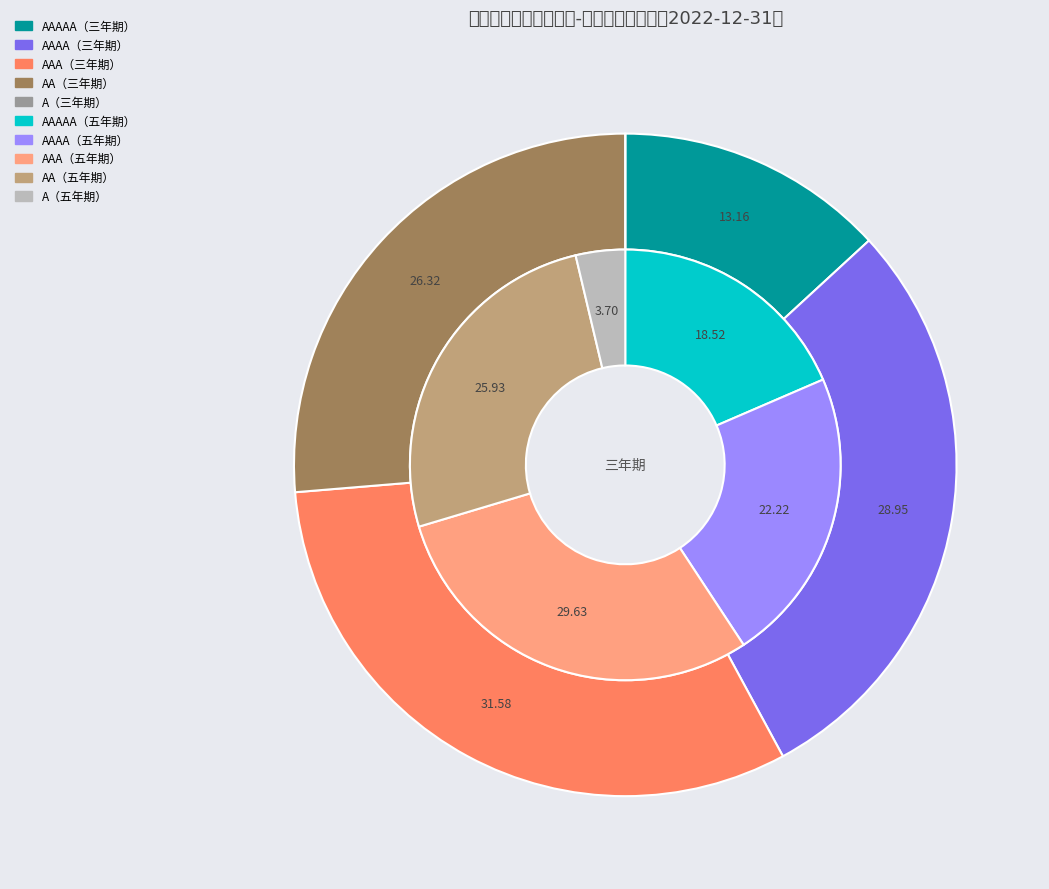

Combined, do A and AA account for over 50%?

No